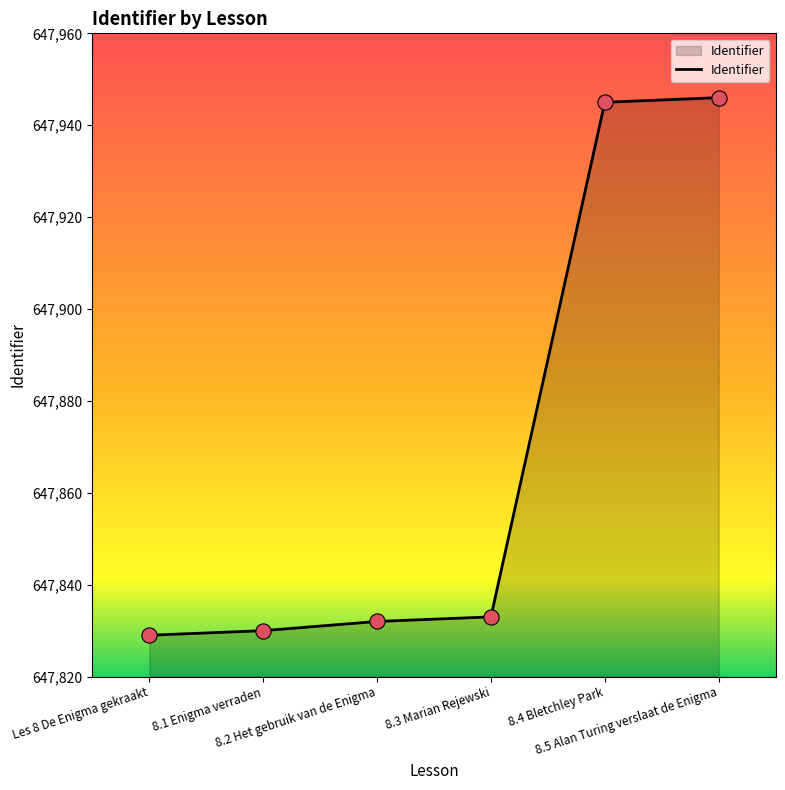

What is the change in value from Les 8 De Enigma gekraakt to 8.2 Het gebruik van de Enigma?

+3